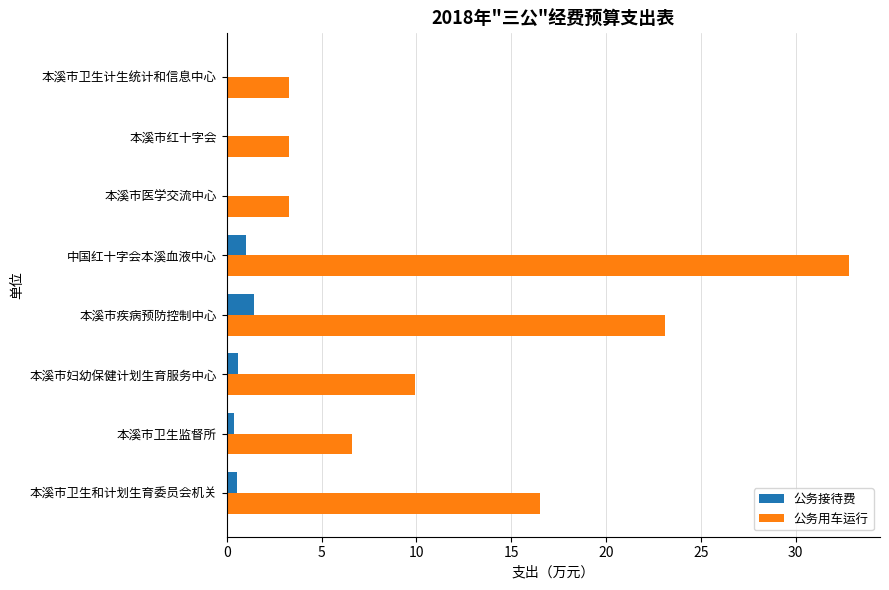

At which label is 公务用车运行 closest to 18?

本溪市卫生和计划生育委员会机关